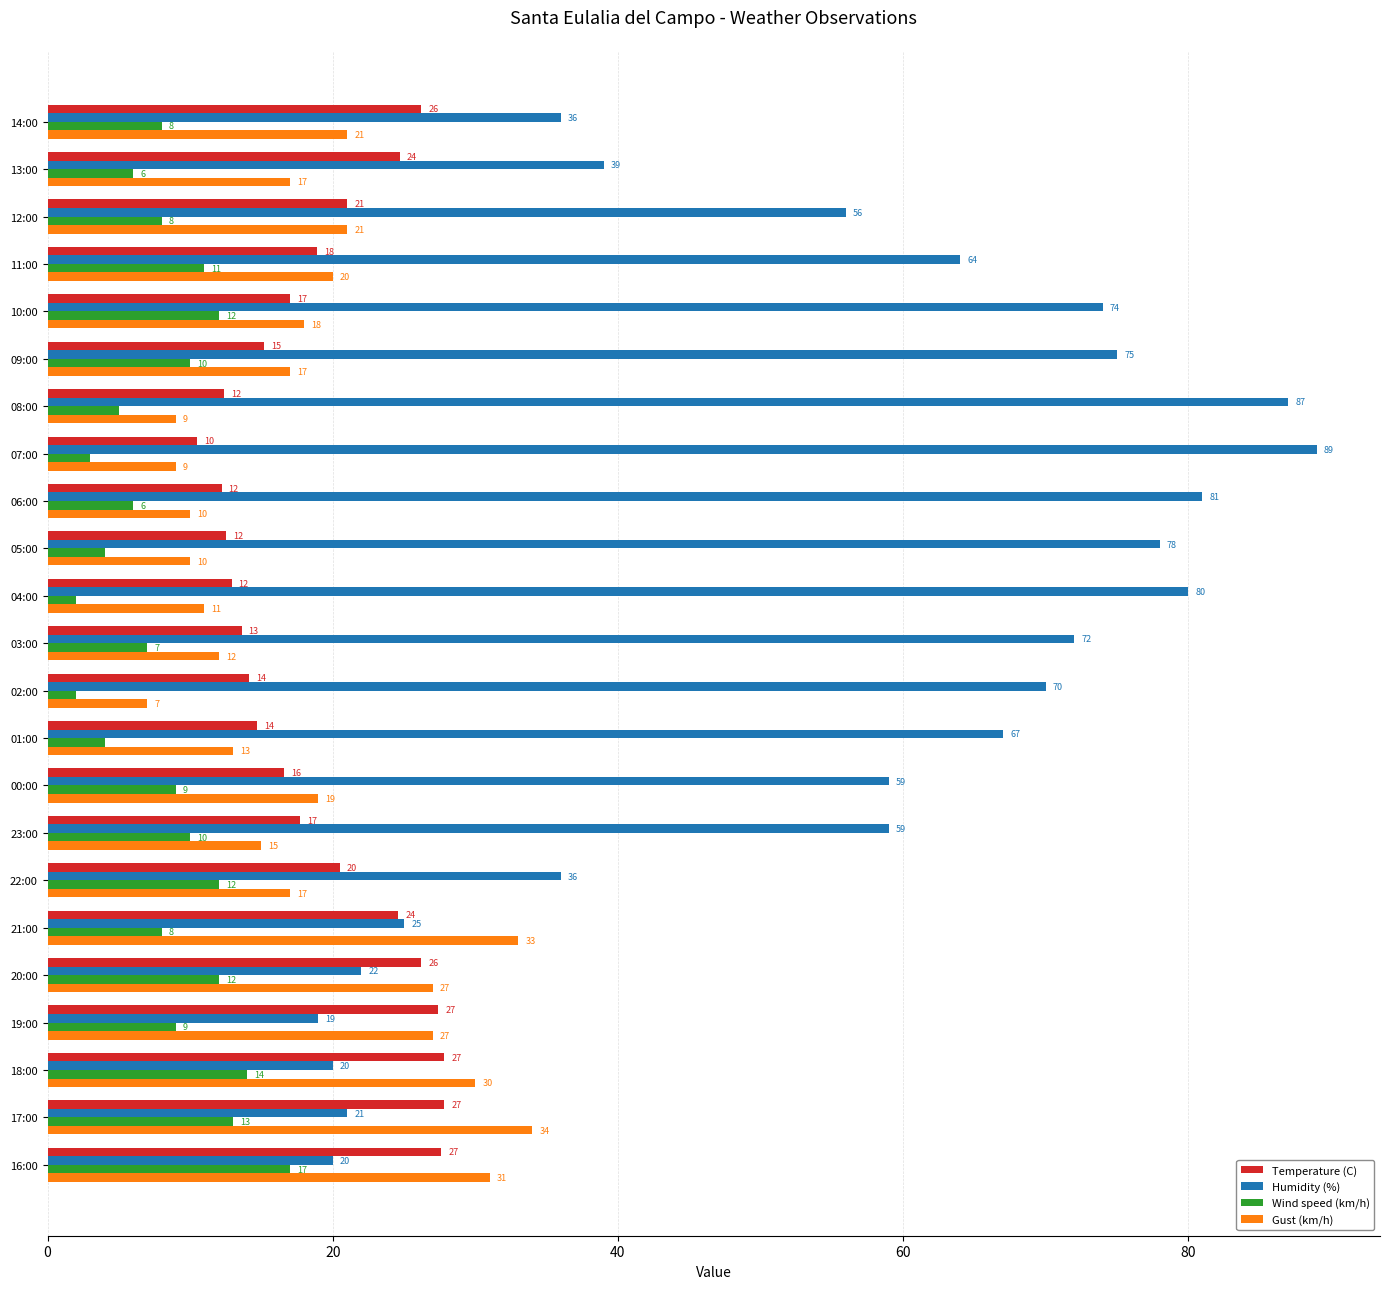

Which series changed the most between 02:00 and 21:00?

Humidity (%)